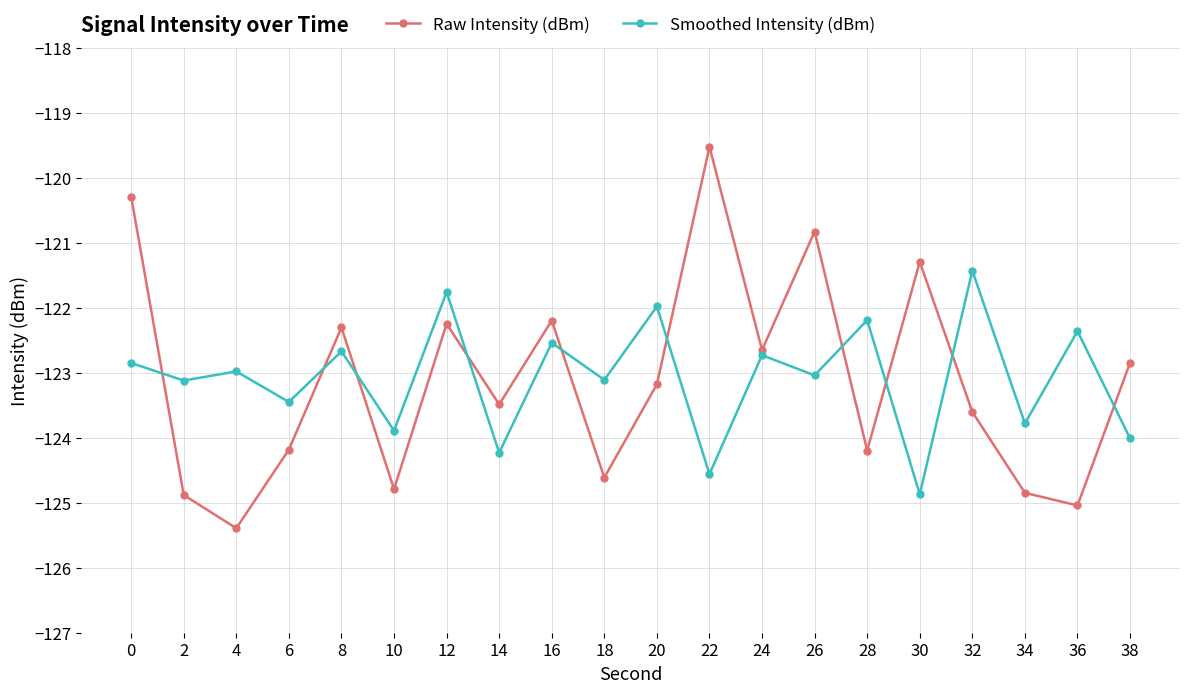

True or false: Raw Intensity (dBm) has more than 1 points higher than both neighbors.

True